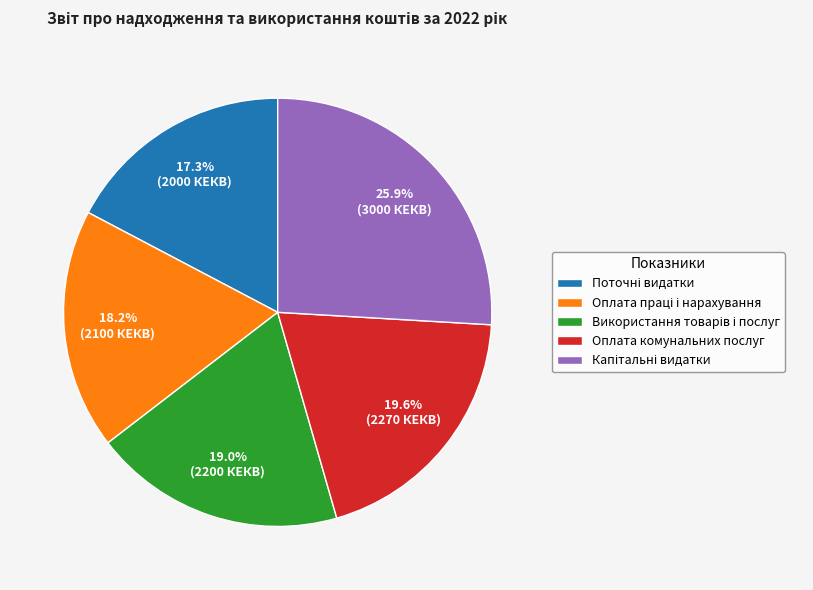

Does any single category account for the majority?

No